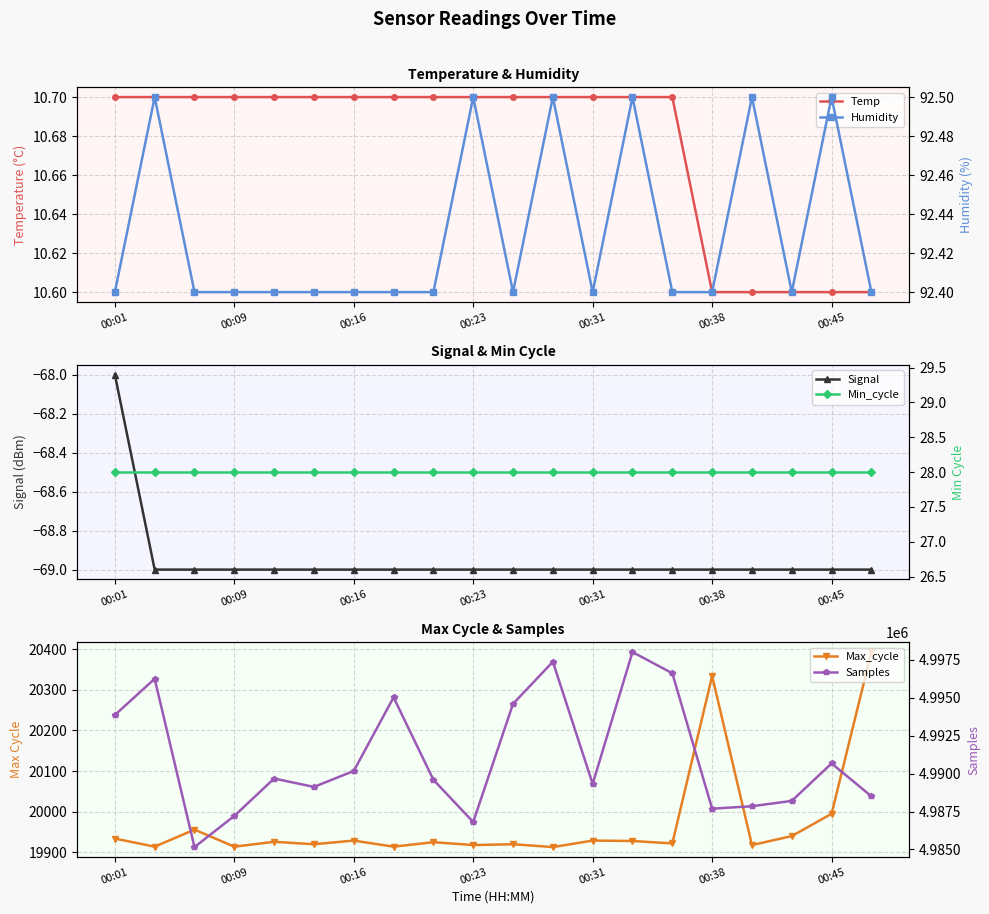

What is the difference between the highest and lowest values at 19?

4988574.0